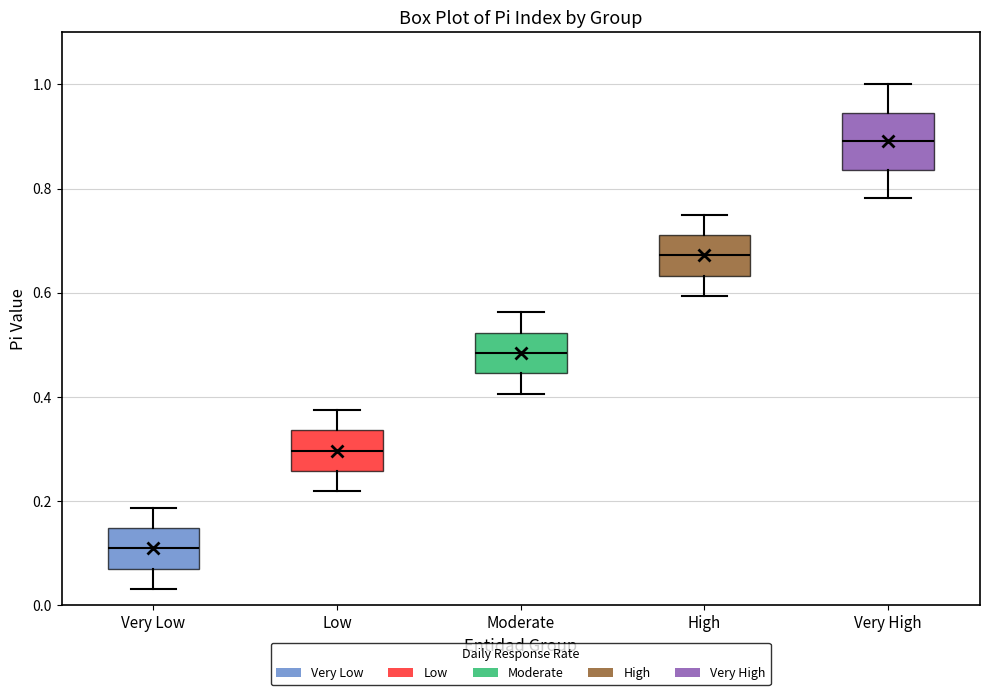

Which box has the highest median line?

Very High